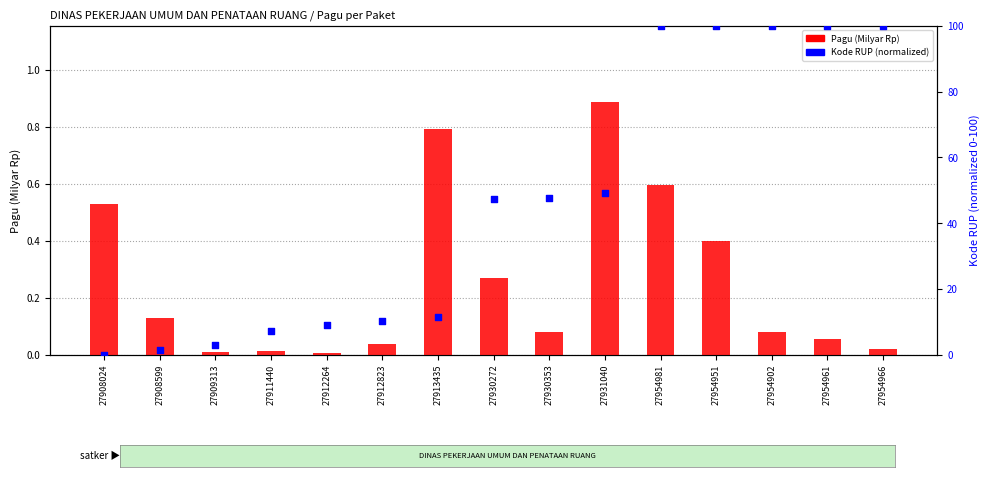

Which series reaches the minimum Y coordinate?

Kode RUP (normalized)